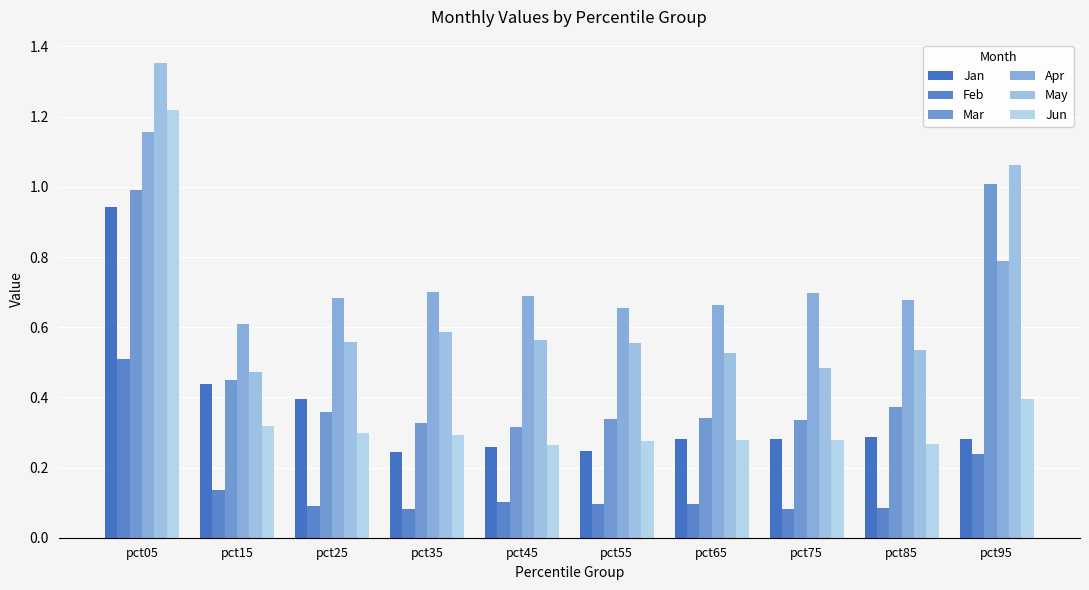

What is the difference between the Jun values at pct05 and pct85?

1.0